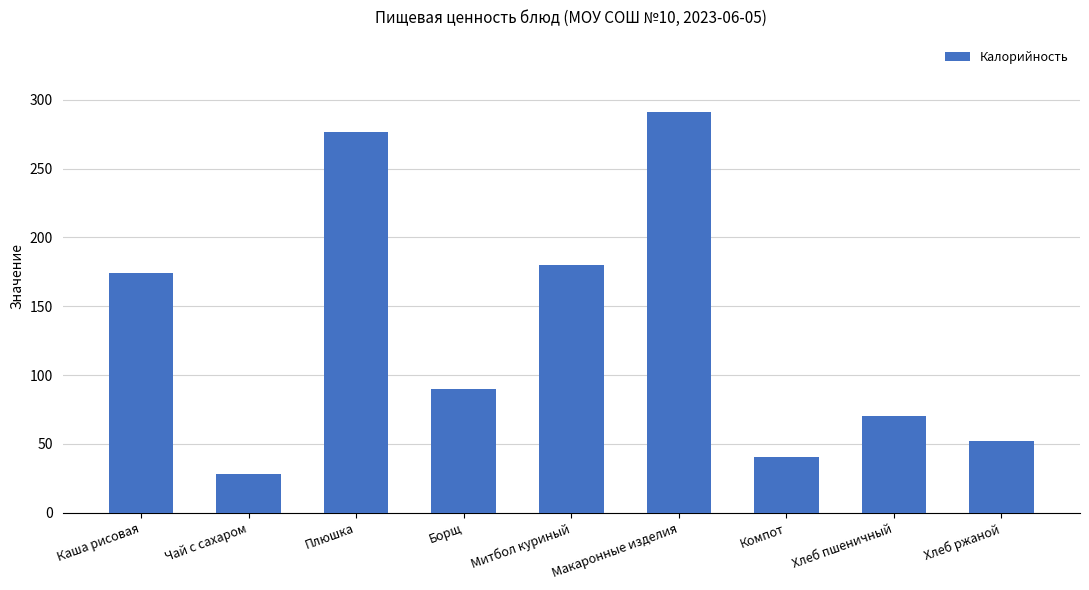

How many values are below 90?

4